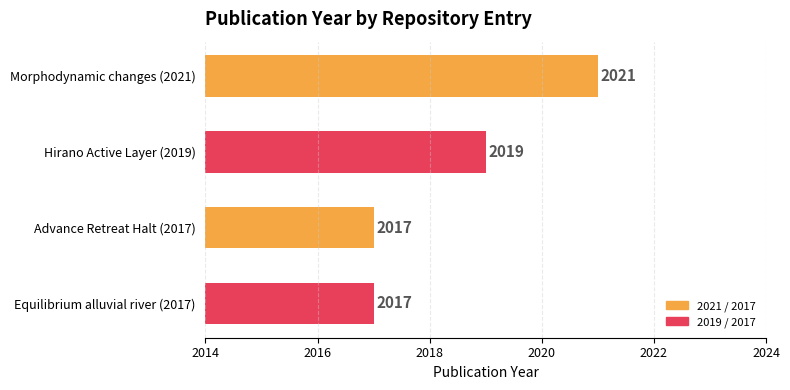

True or false: the data shows 1367 at Morphodynamic changes (2021).

False